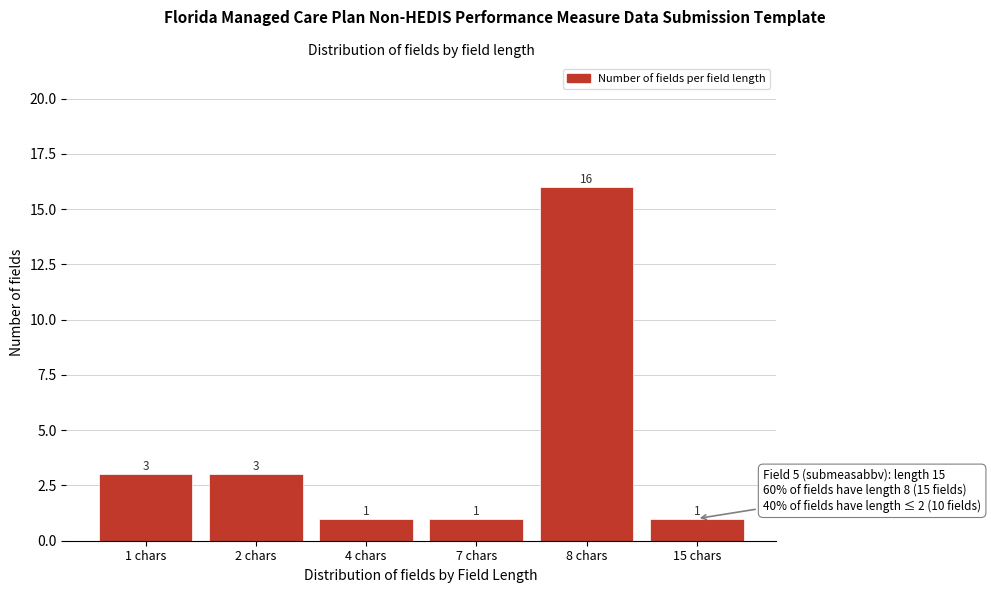

Reading right to left, list all the values displayed in this chart.

15 chars=1	8 chars=16	7 chars=1	4 chars=1	2 chars=3	1 chars=3